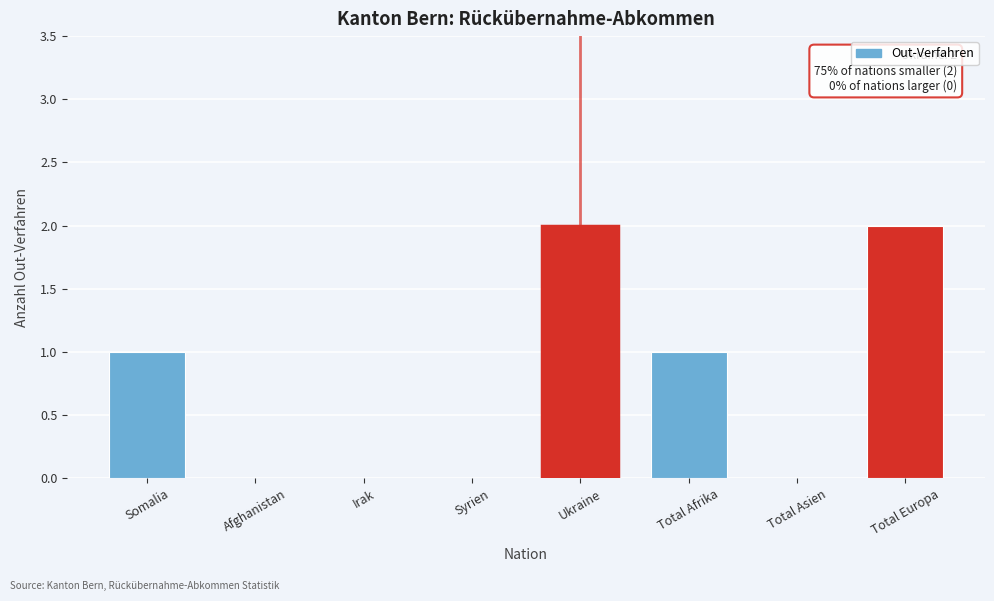

Reading right to left, what are all the values shown in this chart?

Total Europa=2	Total Asien=0	Total Afrika=1	Ukraine=2	Syrien=0	Irak=0	Afghanistan=0	Somalia=1